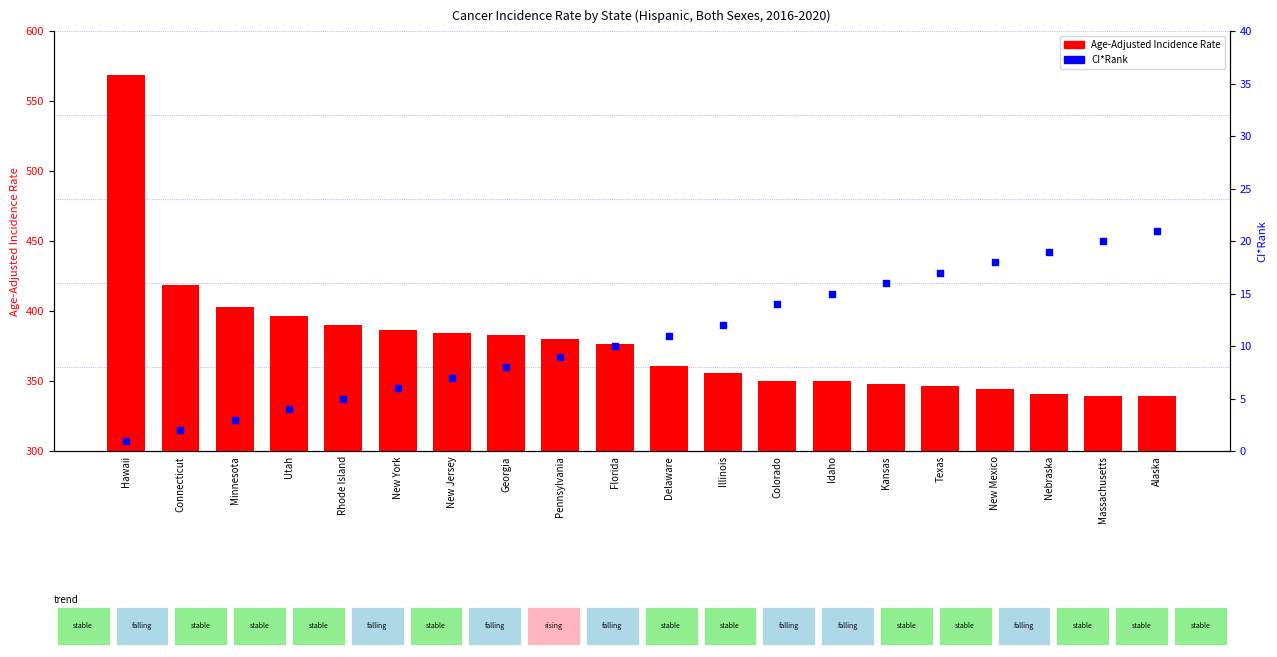

Which series has the largest Y range (max minus min)?

Age-Adjusted Incidence Rate